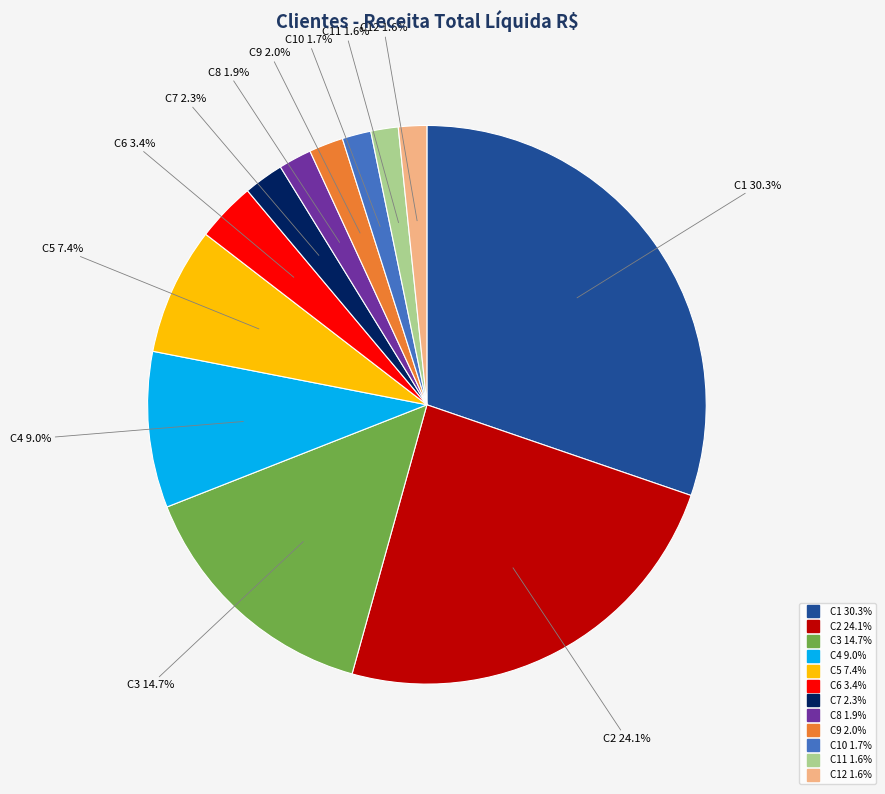

Is there any slice that represents more than half of the pie?

No